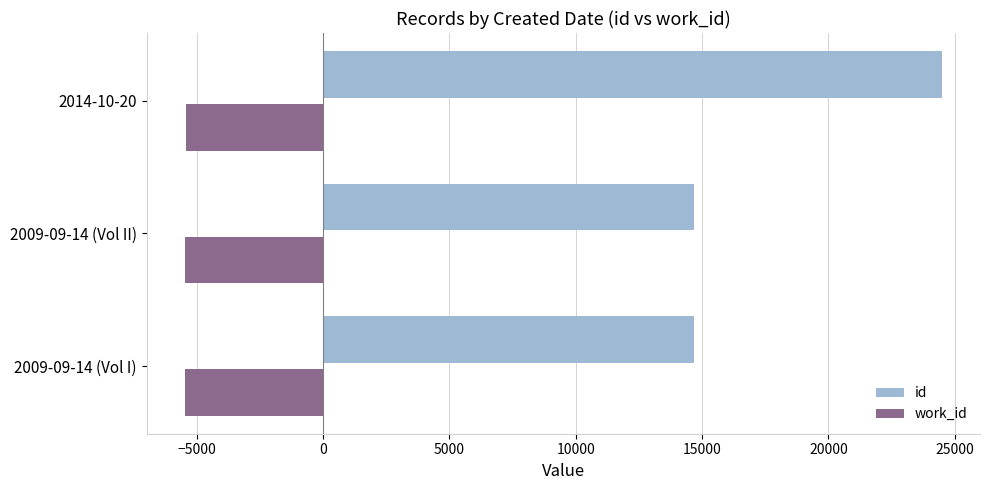

What is the difference between the maximum and second lowest values in the id series?

9817